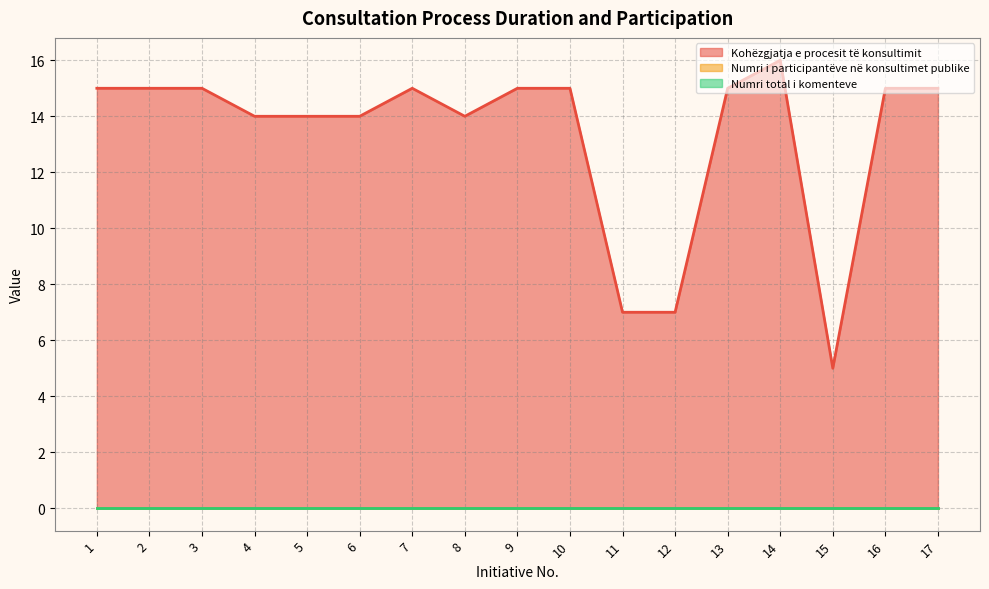

What is the value of the Kohëzgjatja e procesit të konsultimit point at the 5th from the left?

14